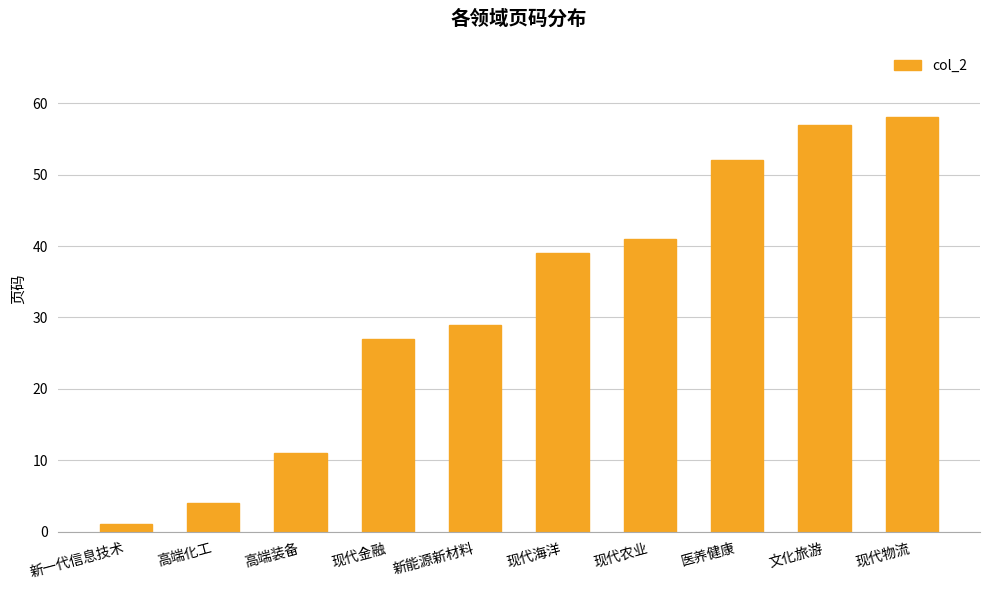

Which category has the highest value across all series?

现代物流